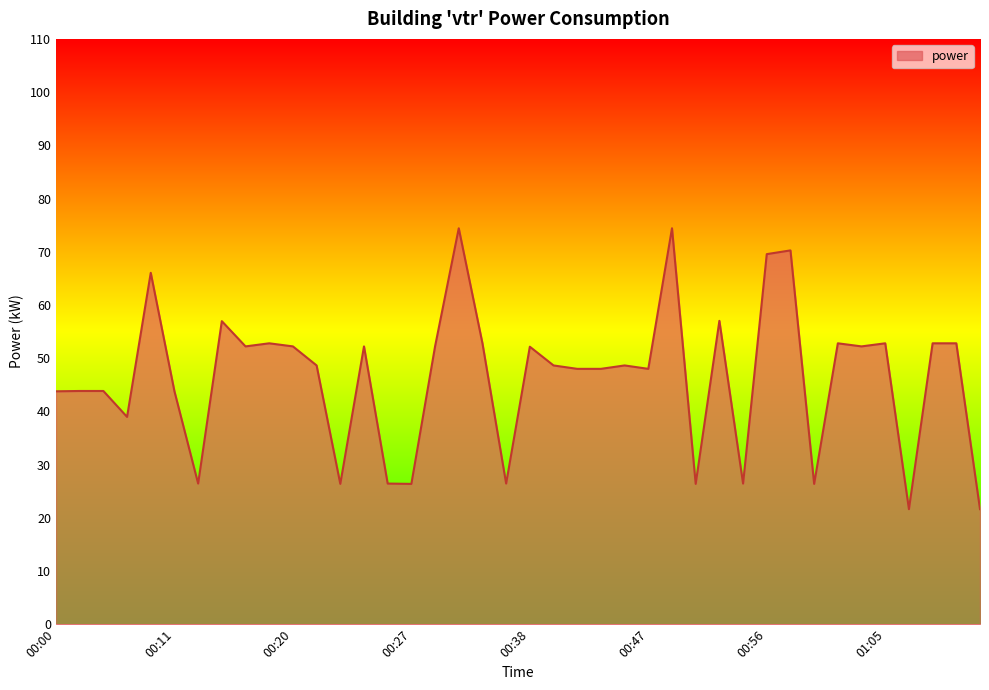

What is the difference between the maximum and minimum values?

52.8